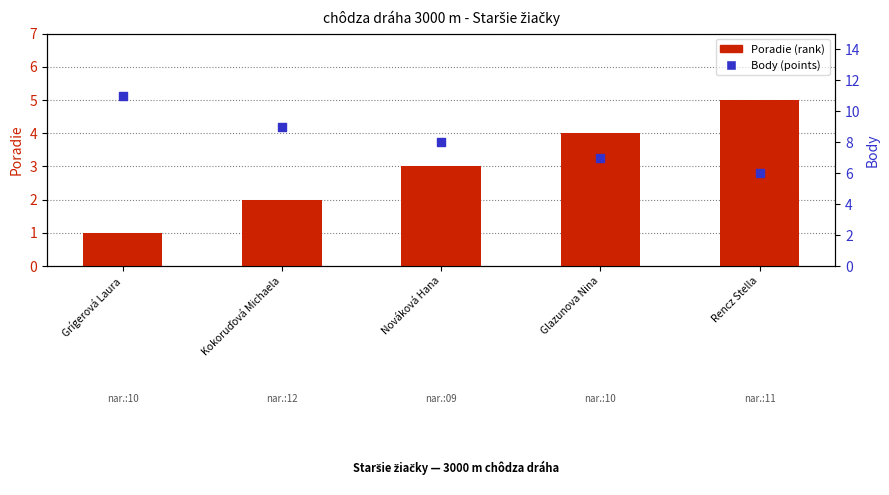

At which category is the sum across all series the highest?

Grígerová Laura